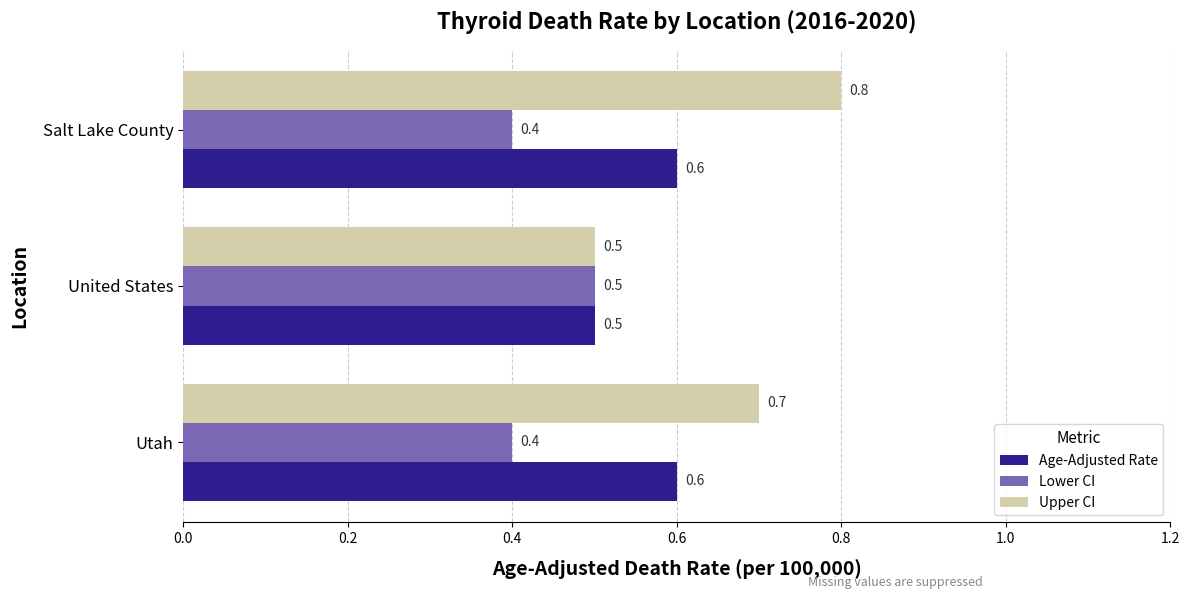

What is the highest value of the Upper CI series?

0.8